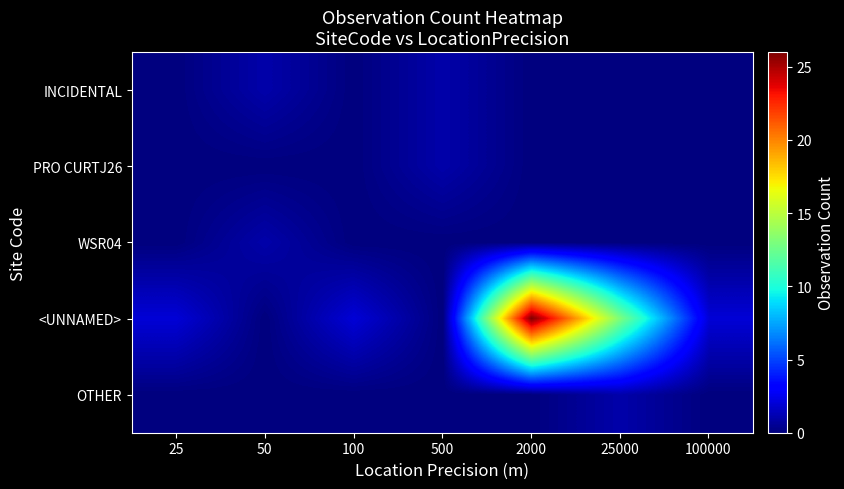

What is the difference between the highest and lowest values at 25000?

13